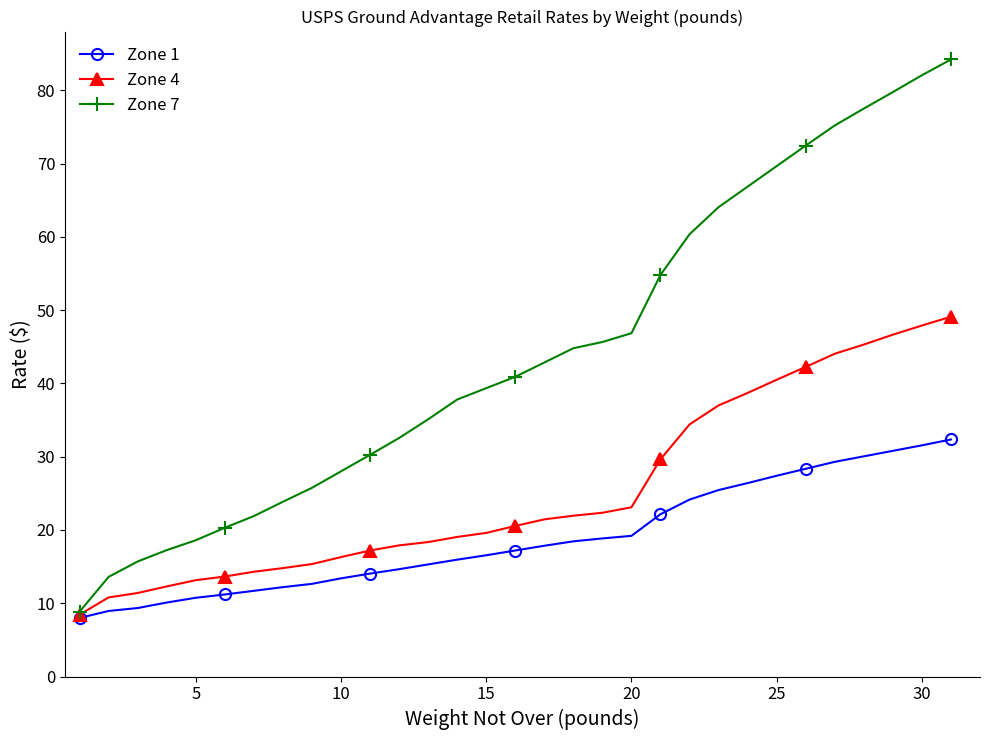

What is the value of the Zone 7 point at the 2nd from the left?

13.6